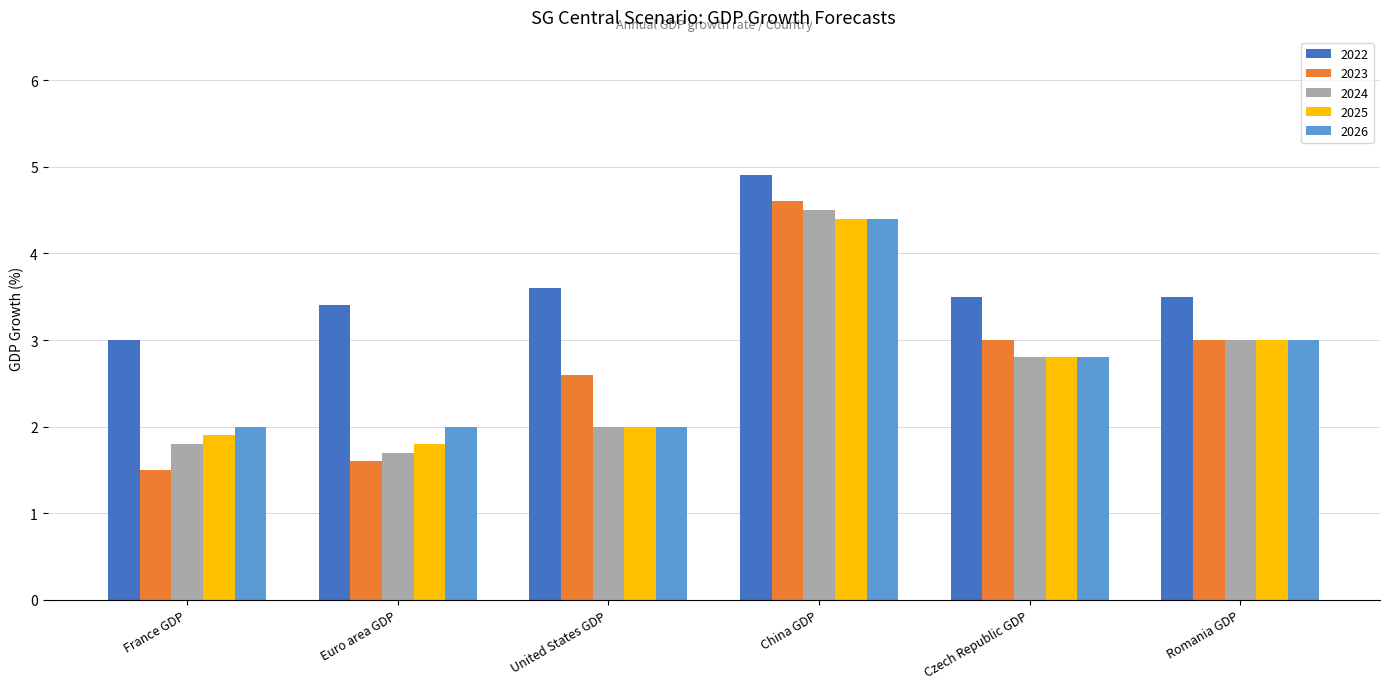

What is the smallest value displayed?

1.5